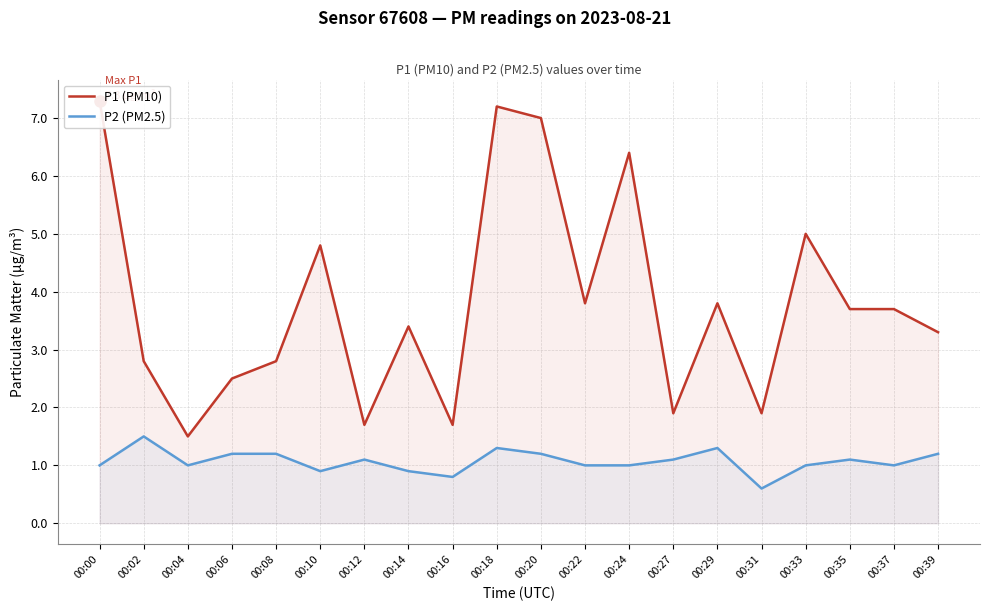

What is the sum of all P1 (PM10) values?

76.2